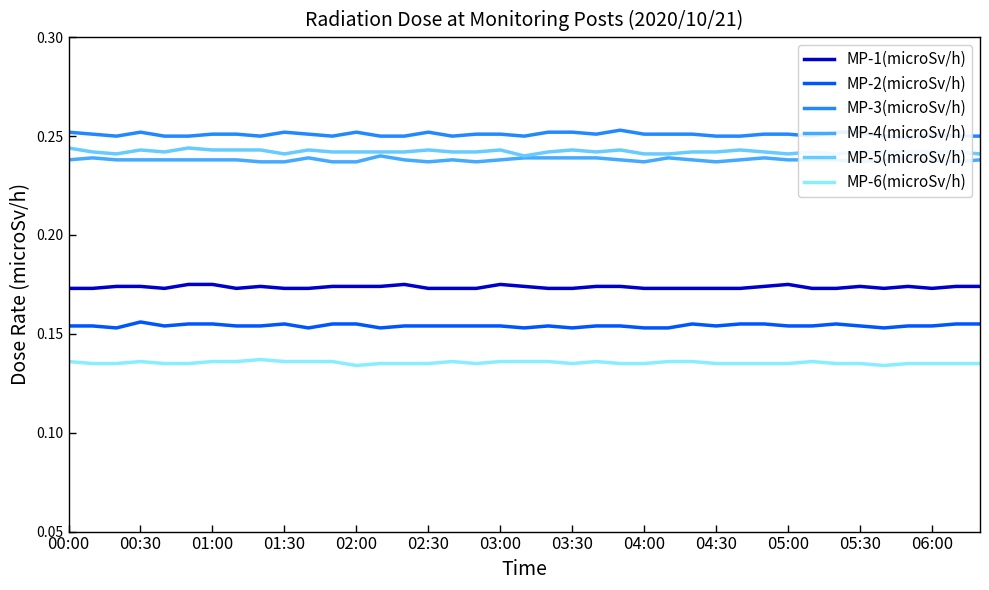

True or false: MP-1(microSv/h) and MP-2(microSv/h) intersect in this chart.

False